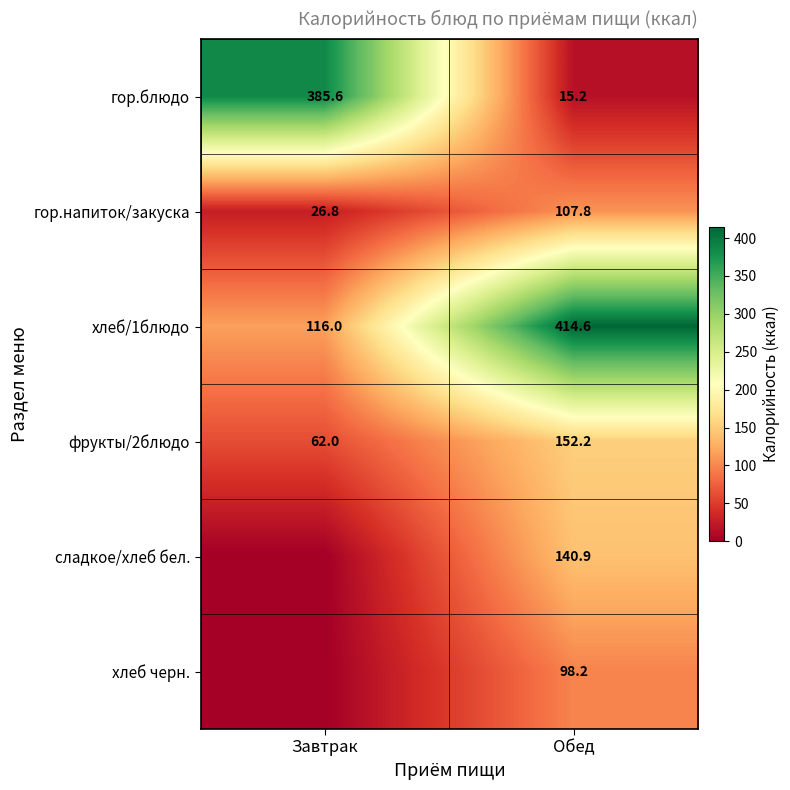

Which category has the highest value in the хлеб/1блюдо series?

Обед